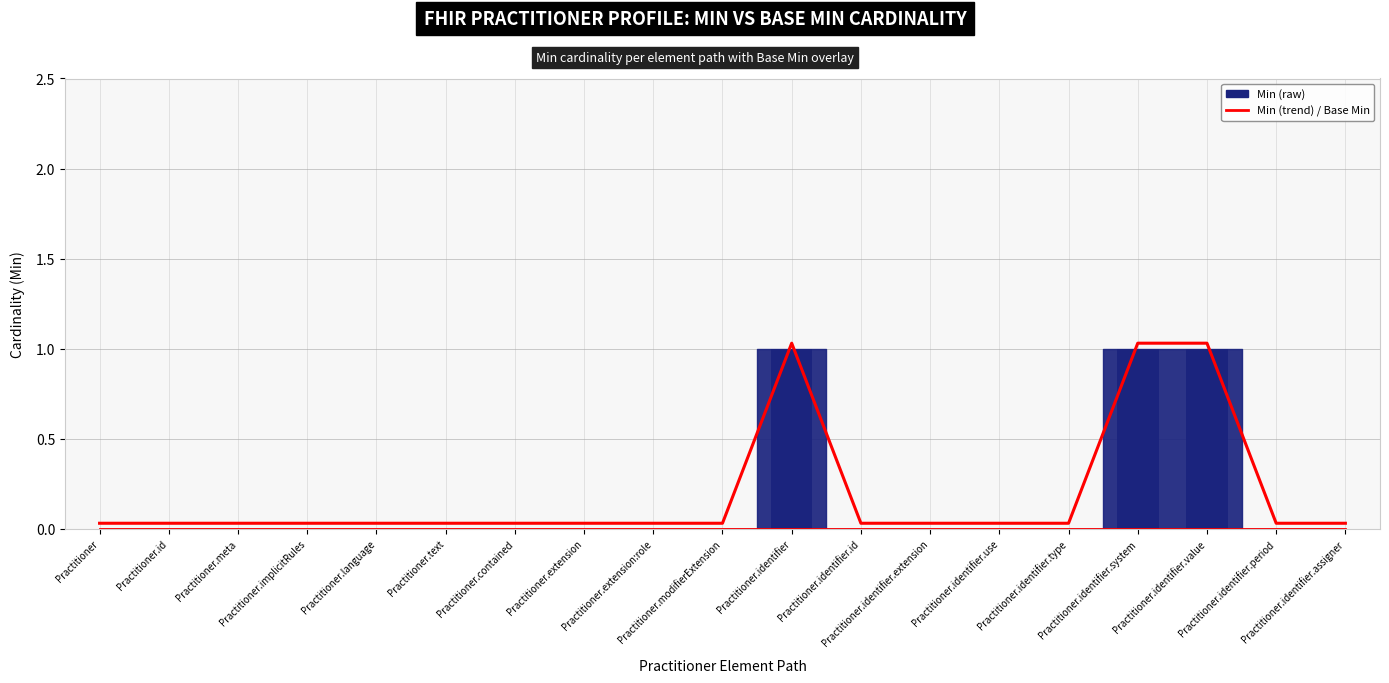

Are the bars horizontal?

No